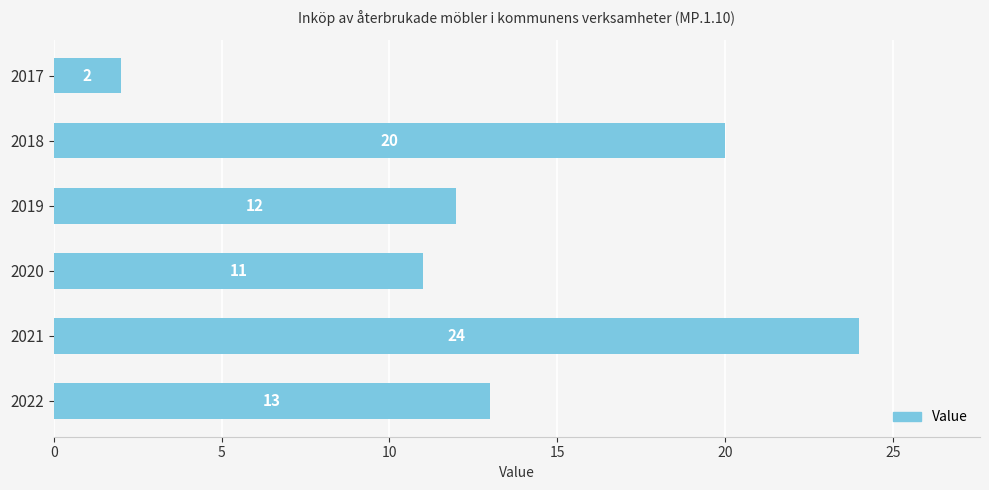

What is the average value?

14